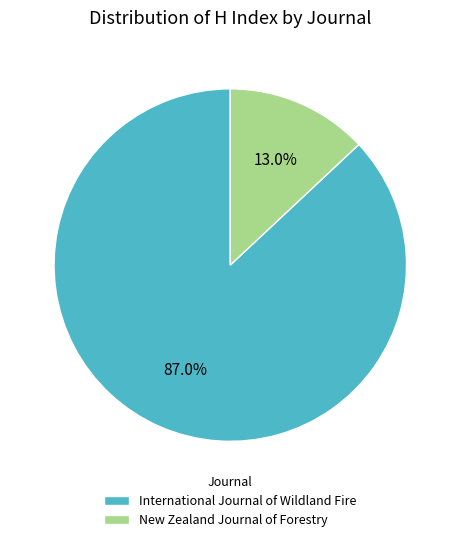

What percentage is the New Zealand Journal of Forestry slice, to the nearest percent?

13%